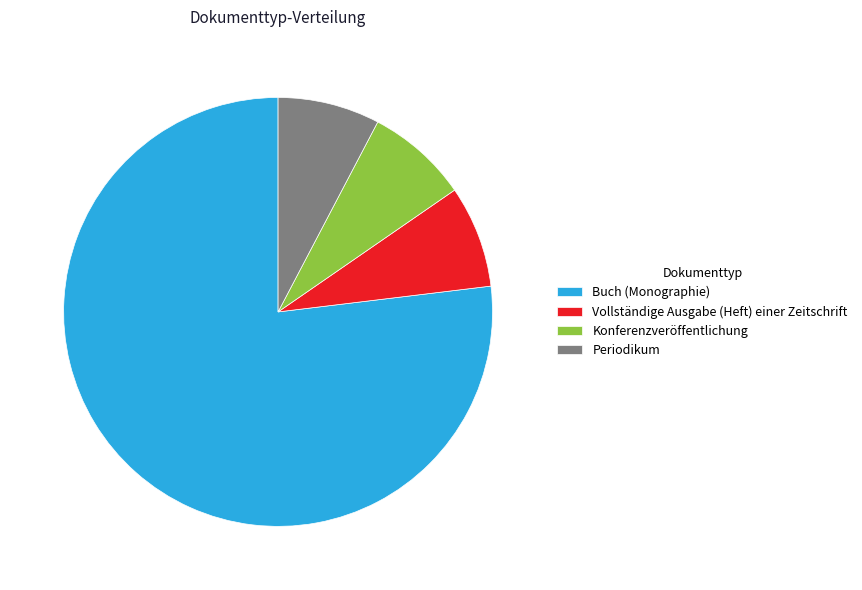

How many segments does this pie chart have?

4